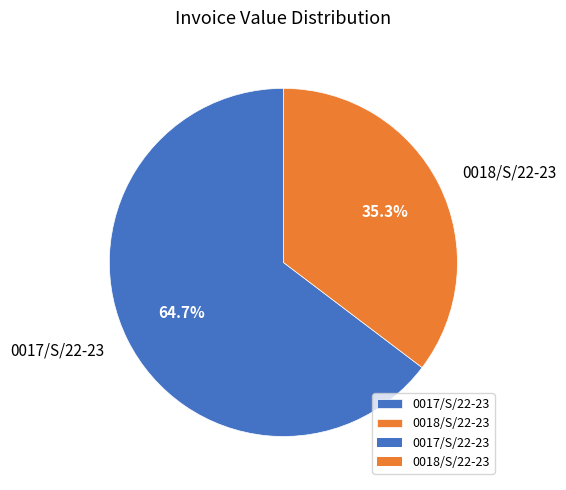

Which category has the biggest portion of the pie?

0017/S/22-23